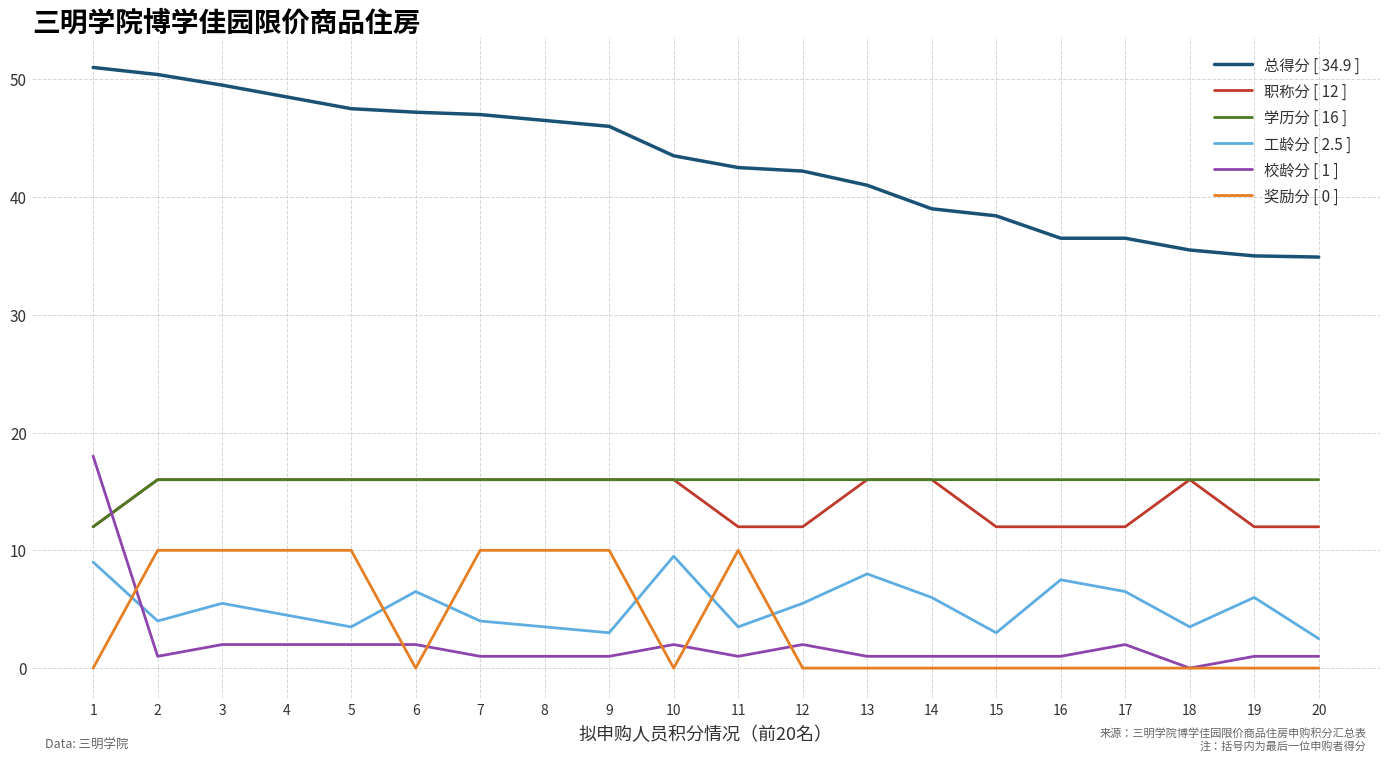

How many lines are shown in the chart?

6